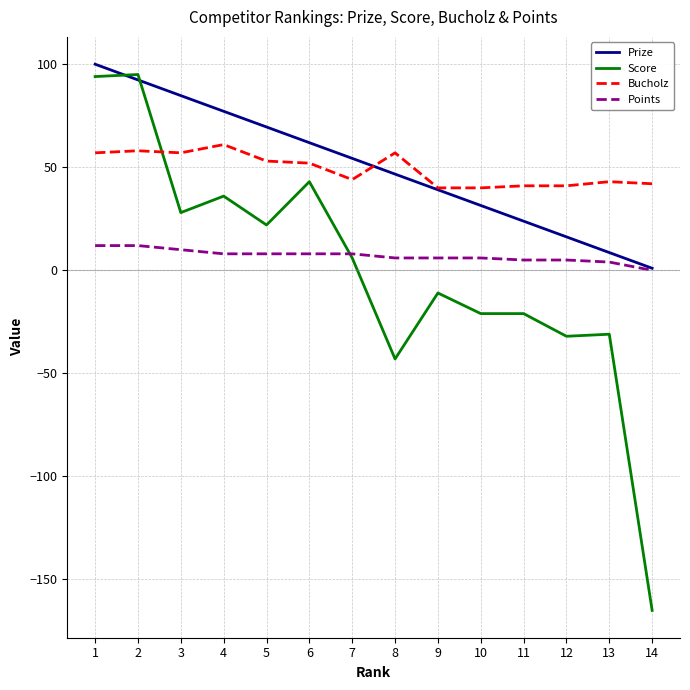

What is the spread (max minus min) of values at 3?

74.8